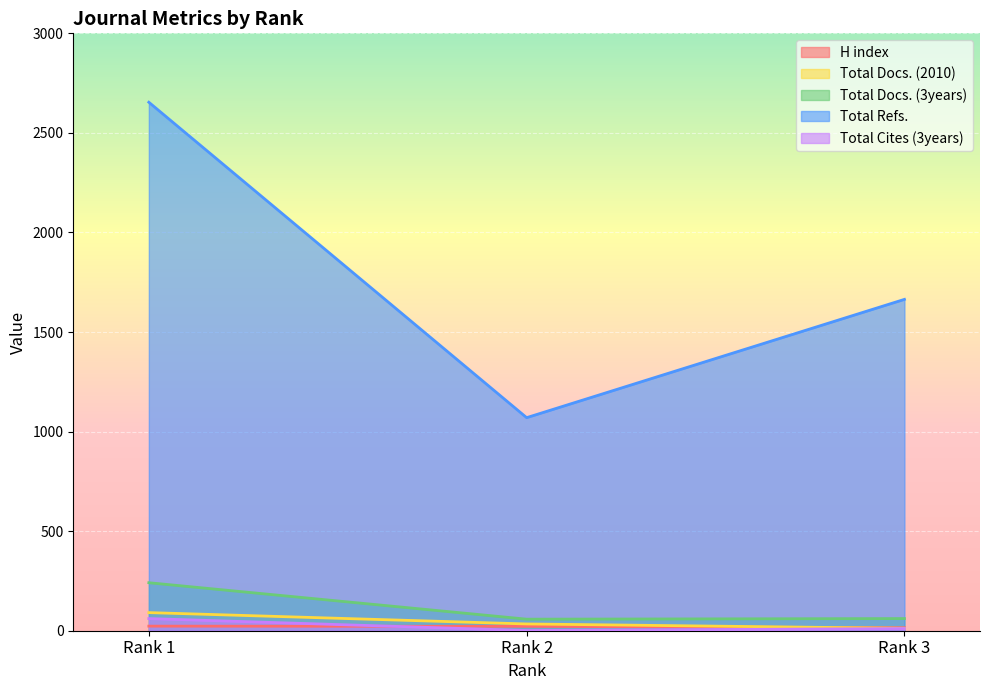

How many data points in Total Docs. (2010) are less than 34?

1